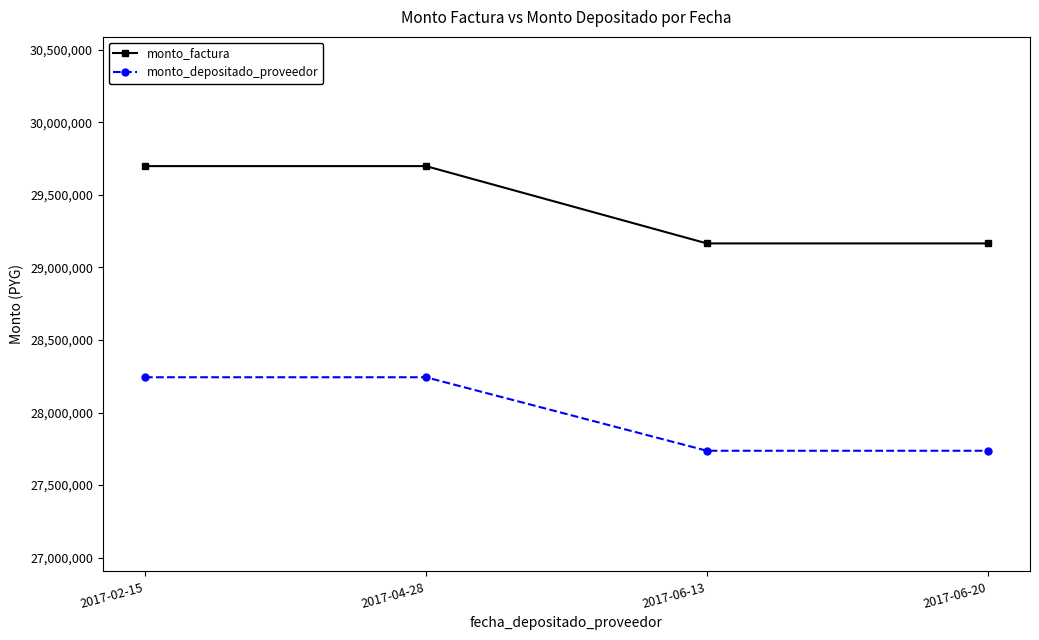

Count the number of categories in the chart.

4